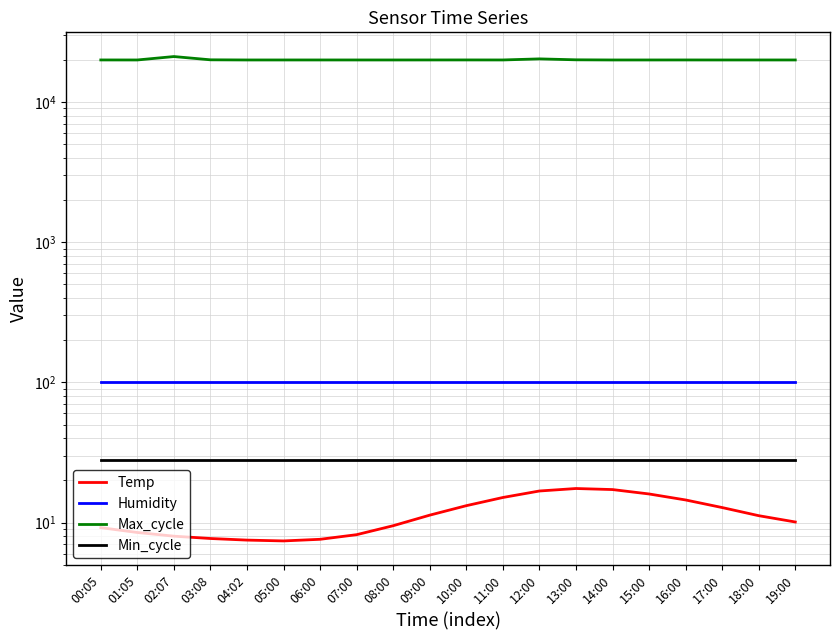

Is the value of Max_cycle at 19:00 greater than the value of Min_cycle at 03:08?

Yes